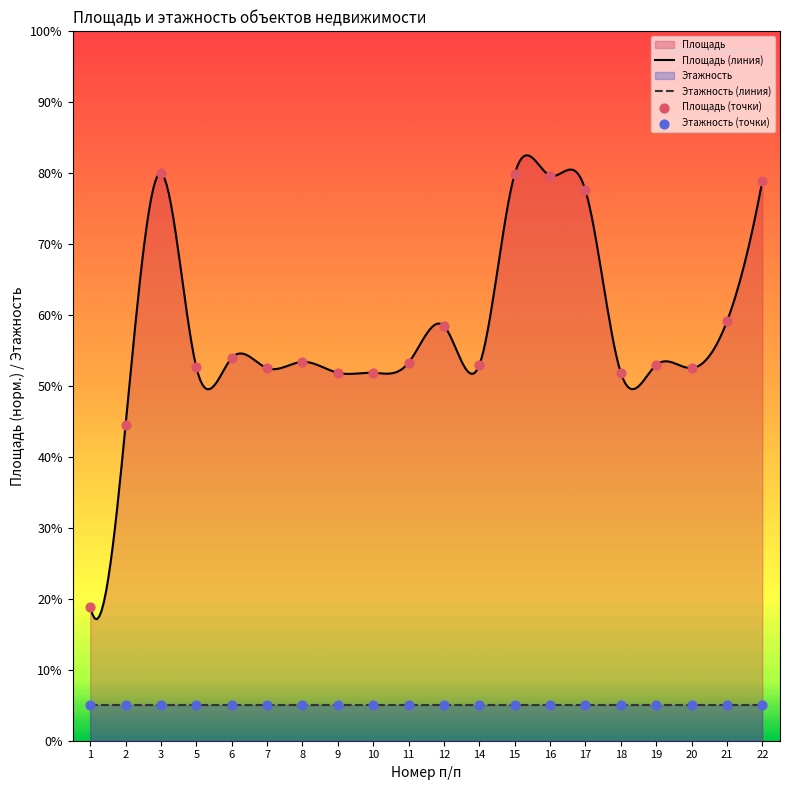

Between 19 and 2, which is larger?

19